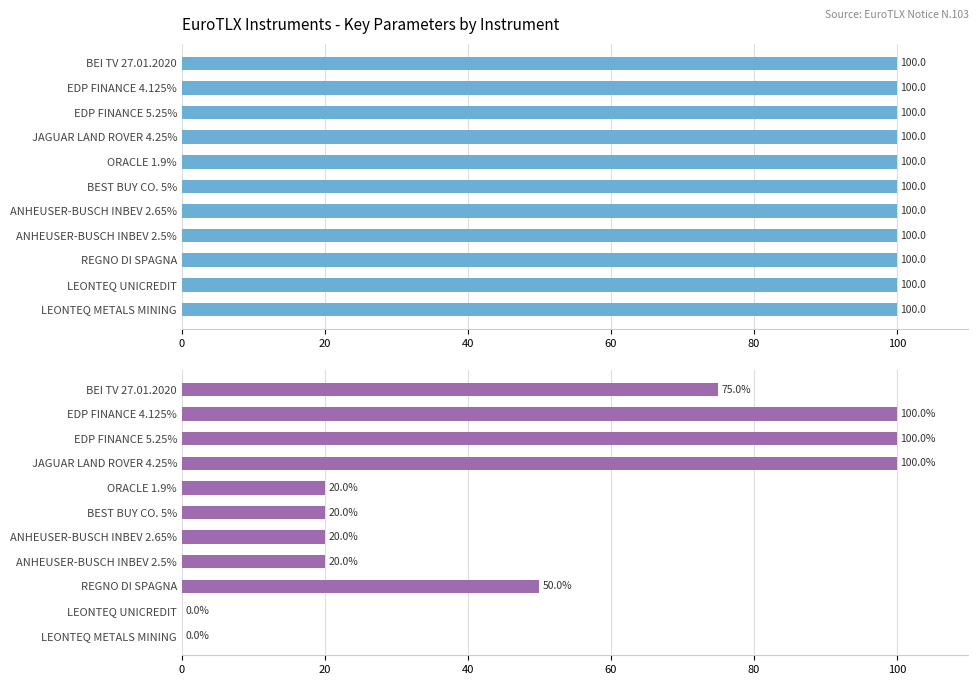

What position from the left is REGNO DI SPAGNA?

3